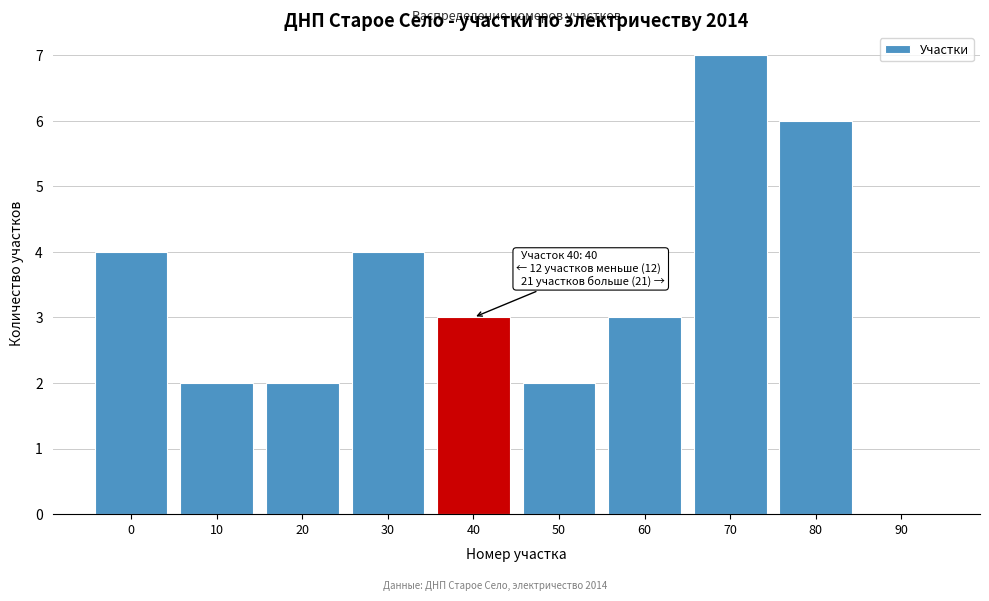

Reading left to right, list all the values displayed in this chart.

0=4	10=2	20=2	30=4	40=3	50=2	60=3	70=7	80=6	90=0